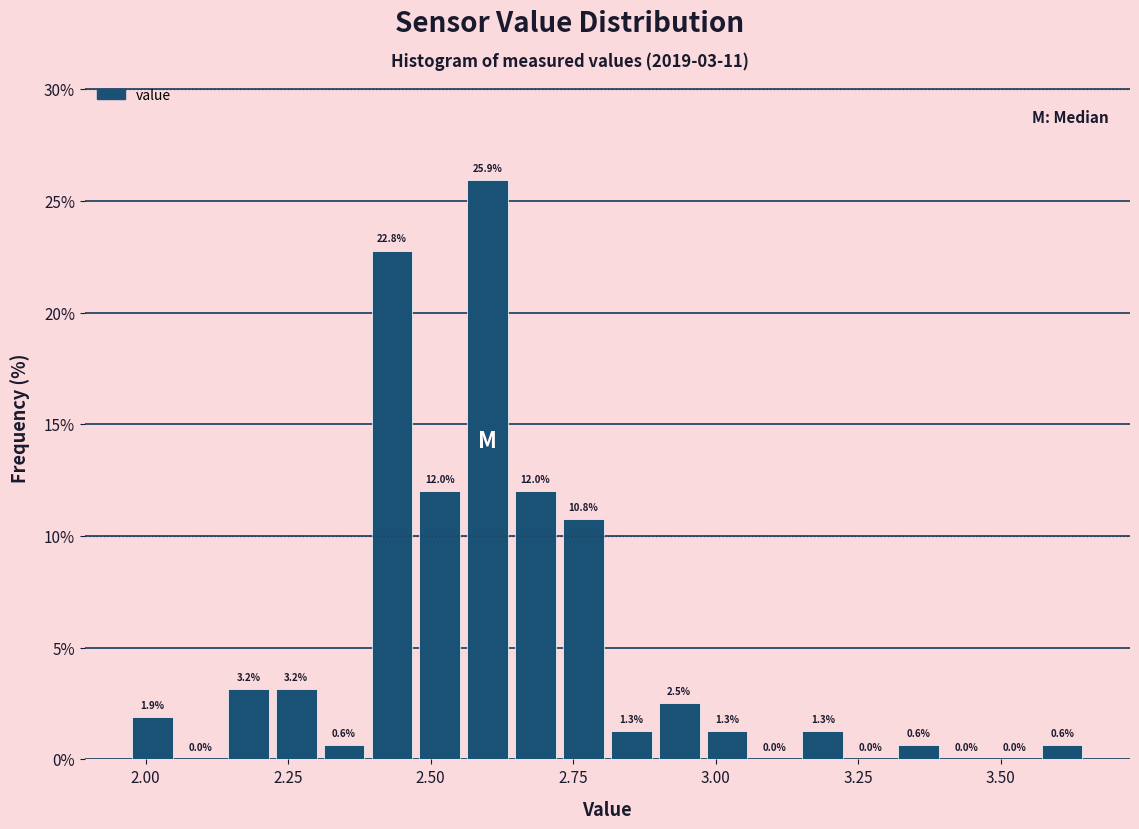

Around what value on the x-axis is the tallest bar? Give the approximate position of its centre, as read against the axis.

2.60